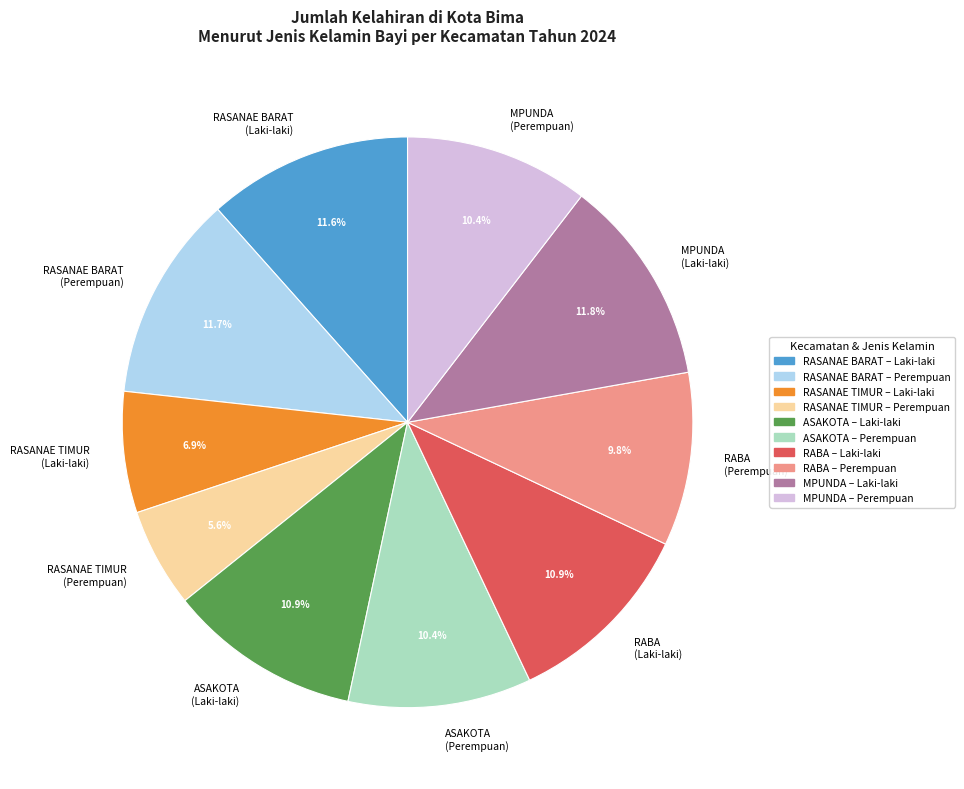

What is the ratio of the value at RASANAE TIMUR (Laki-laki) to the value at ASAKOTA (Laki-laki)?

0.6